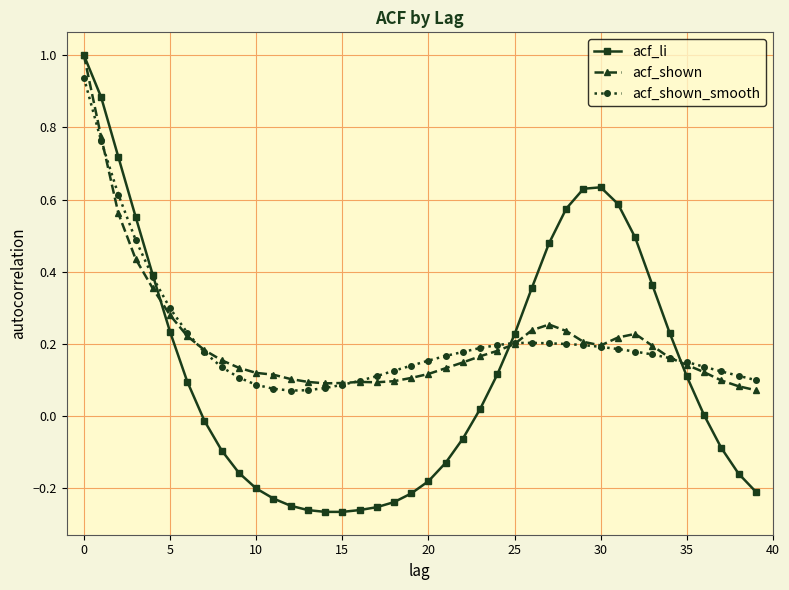

Which series has the widest spread of values?

acf_li